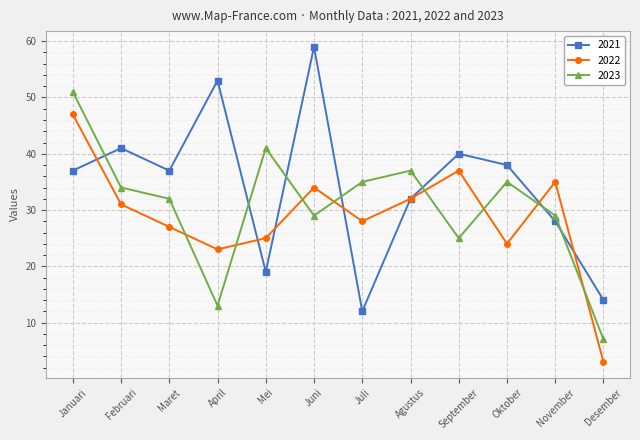

What is the sum of the 2023 values at Maret and Oktober?

67